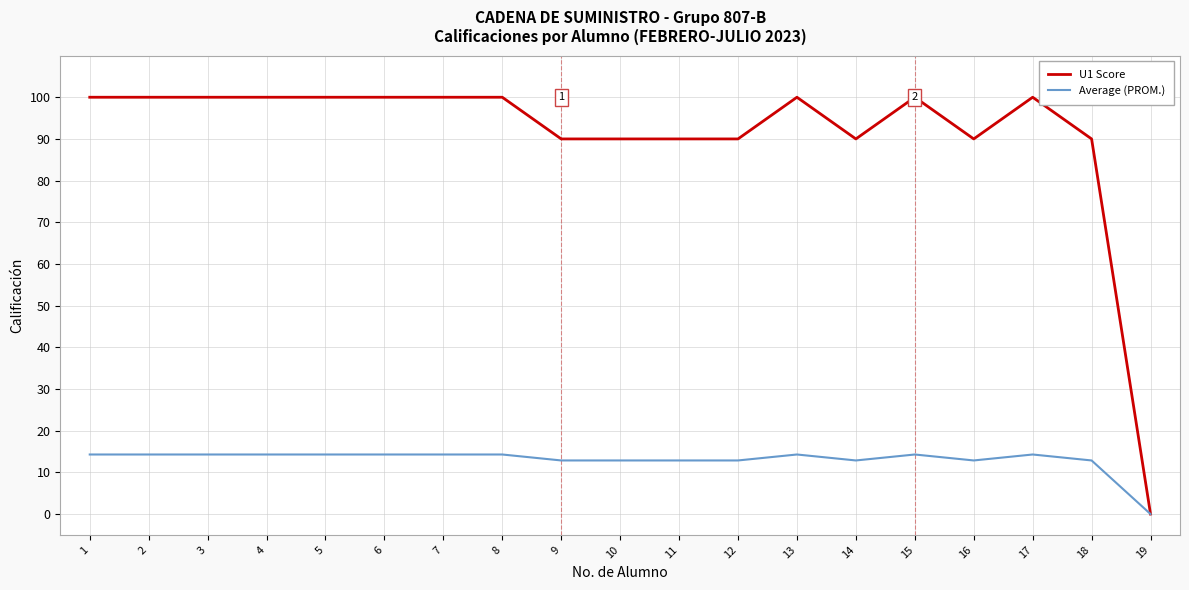

Reading right to left, list all the values displayed in this chart.

U1 Score: 19=0.0	18=90.0	17=100.0	16=90.0	15=100.0	14=90.0	13=100.0	12=90.0	11=90.0	10=90.0	9=90.0	8=100.0	7=100.0	6=100.0	5=100.0	4=100.0	3=100.0	2=100.0	1=100.0
Average (PROM.): 19=0.0	18=12.9	17=14.3	16=12.9	15=14.3	14=12.9	13=14.3	12=12.9	11=12.9	10=12.9	9=12.9	8=14.3	7=14.3	6=14.3	5=14.3	4=14.3	3=14.3	2=14.3	1=14.3